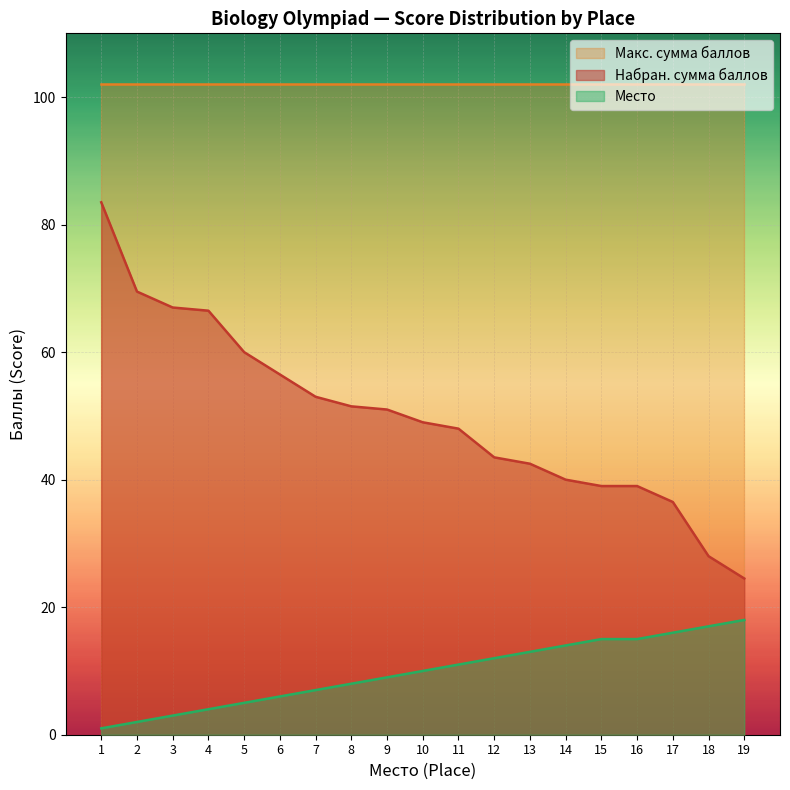

Is it true that Место equals 17.3 at 12?

False